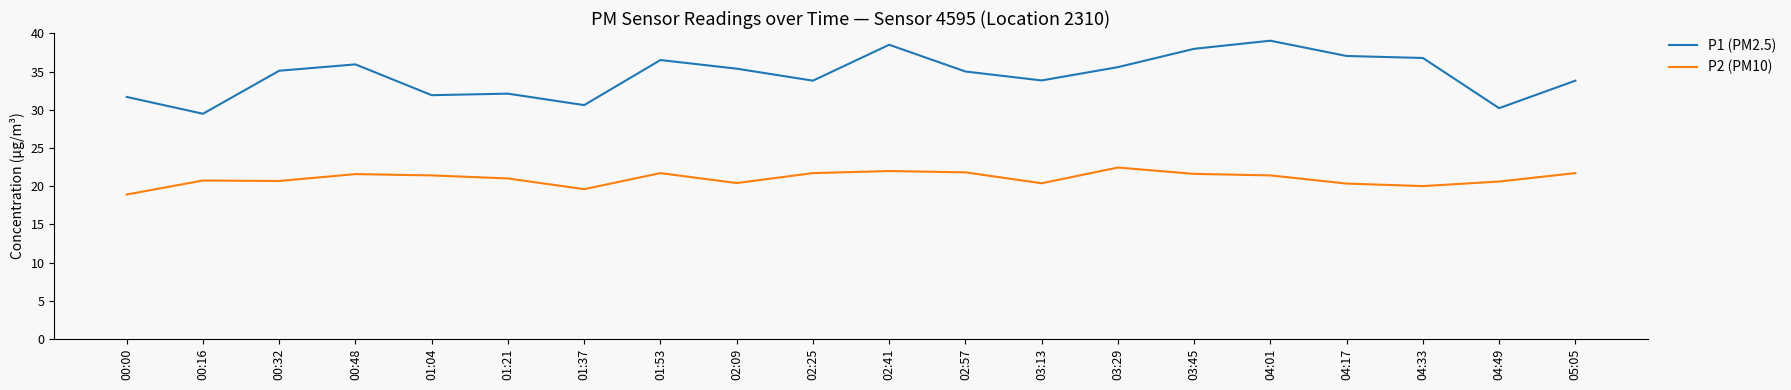

What position from the left is 03:13?

13